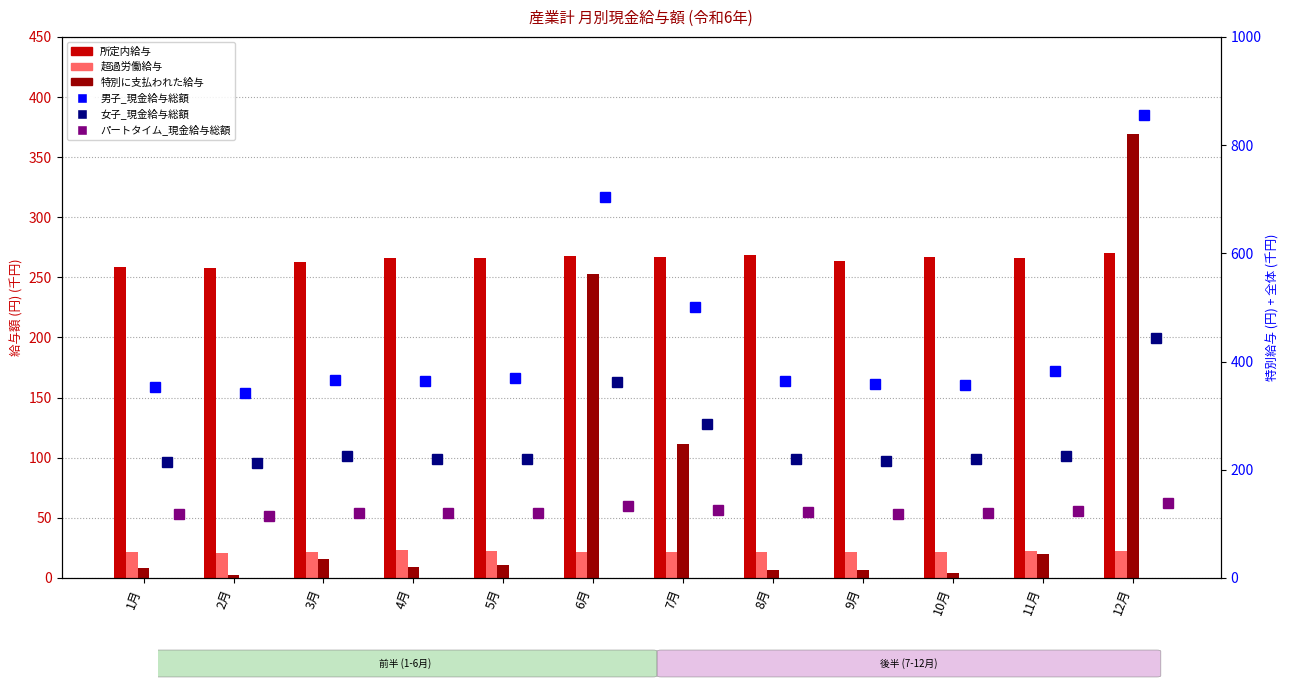

Reading left to right, extract all data points from this chart.

所定内給与: 258.4	257.7	263.0	266.1	266.2	267.9	267.3	268.2	263.8	266.6	266.2	270.4
超過労働給与: 21.3	20.8	21.2	23.0	22.1	21.8	21.2	21.5	21.5	21.7	22.1	22.3
特別に支払われた給与: 8.5	2.4	15.6	8.8	11.1	252.8	111.3	6.9	6.9	4.3	19.8	369.5
男子_現金給与総額: 353.4	341.7	365.5	364.4	368.7	703.5	501.5	363.7	358.8	357.4	382.9	856.4
女子_現金給与総額: 213.5	211.9	224.5	220.6	220.4	362.6	284.5	220.4	217.0	219.4	224.7	444.3
パートタイム_現金給与総額: 117.9	113.9	119.4	119.3	120.9	132.7	125.8	122.3	118.8	119.9	123.6	138.2